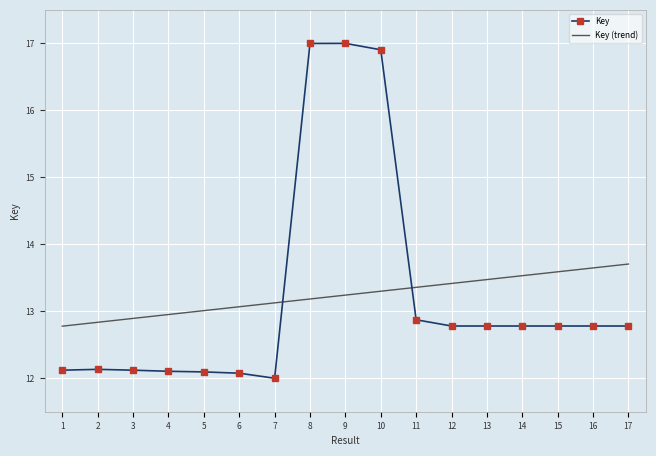

At how many categories does at least one series exceed 15?

3